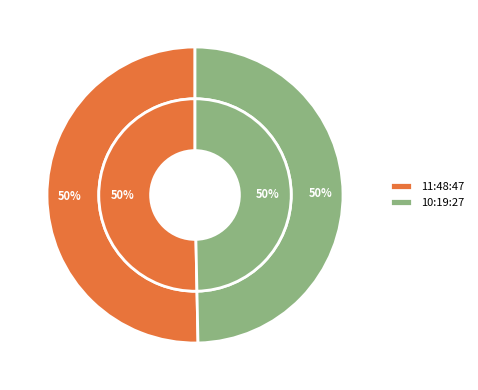

Approximately how many times larger is the value at 10:19:27 compared to 11:48:47?

1.0